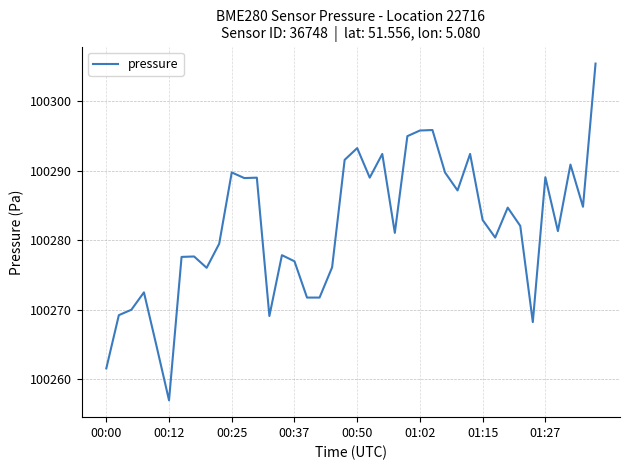

What is the maximum value shown in the chart?

100305.4